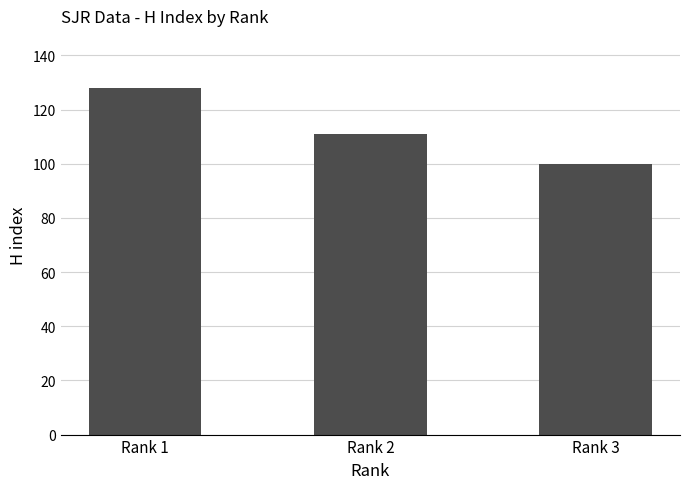

How many data points are less than 111?

1